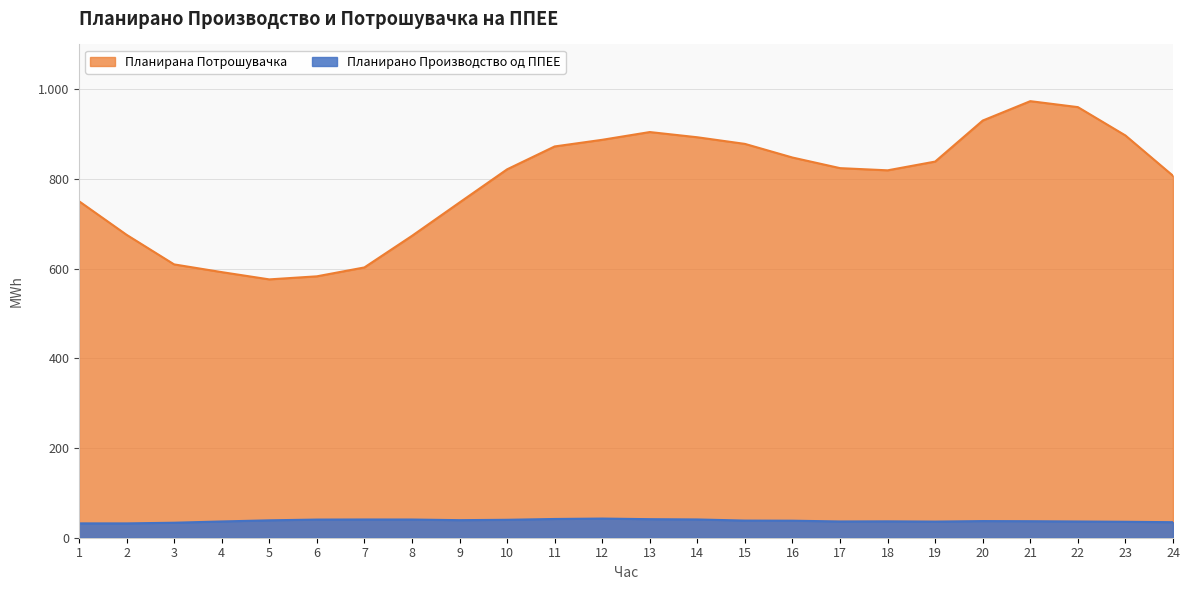

Reading right to left, what are all the values shown in this chart?

Планирано Производство од ППЕЕ: 34.6	35.5	36.2	36.8	37.1	35.9	36.5	36.2	38.0	38.2	40.7	41.4	42.7	41.8	40.0	39.2	40.6	40.7	40.5	38.8	36.2	33.4	31.9	32.0
Планирана Потрошувачка: 807.1	897.0	960.2	973.5	930.3	838.8	819.3	824.2	847.8	878.2	893.0	904.6	887.4	872.5	821.5	747.5	673.1	602.7	582.9	576.1	592.3	609.5	675.5	750.5